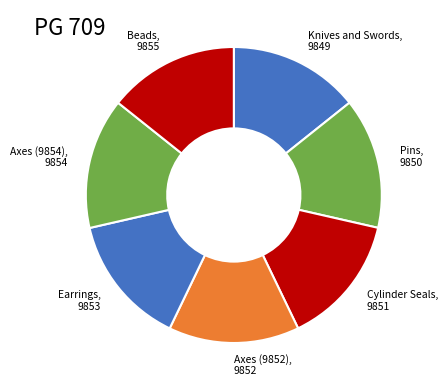

Is it true that Axes (9852) is 14% of the pie?

True